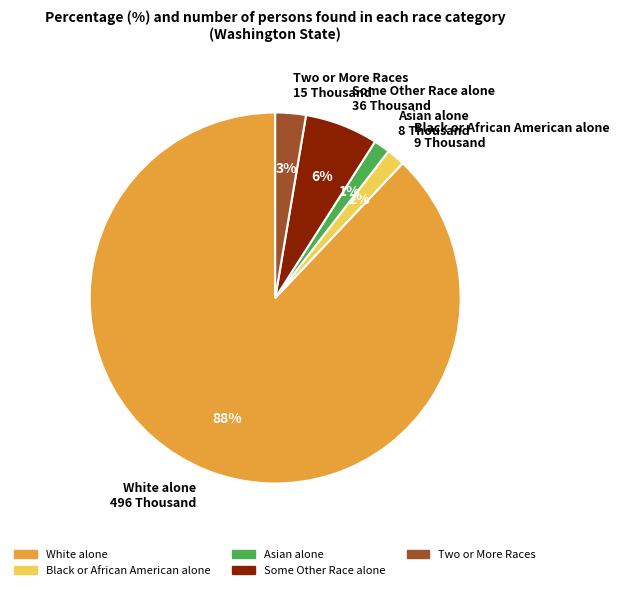

What percentage is the Two or More Races slice, to the nearest percent?

3%